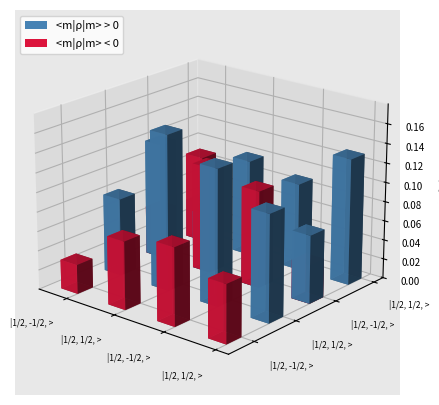

Reading left to right, list all the values displayed in this chart.

positive: 0.0	0.1	0.1	0.0	0.0	0.2	0.1	0.1	0.0	0.1	0.1	0.1	0.0	0.1	0.1	0.1
negative: 0.0	0.0	0.1	0.1	0.1	0.0	0.1	0.0	0.1	0.0	0.1	0.0	0.1	0.0	0.0	0.0